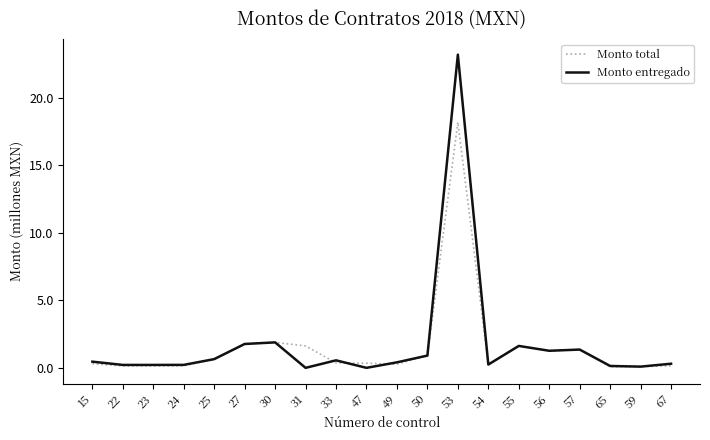

What is the sum of the Monto entregado values at 31 and 67?

0.3